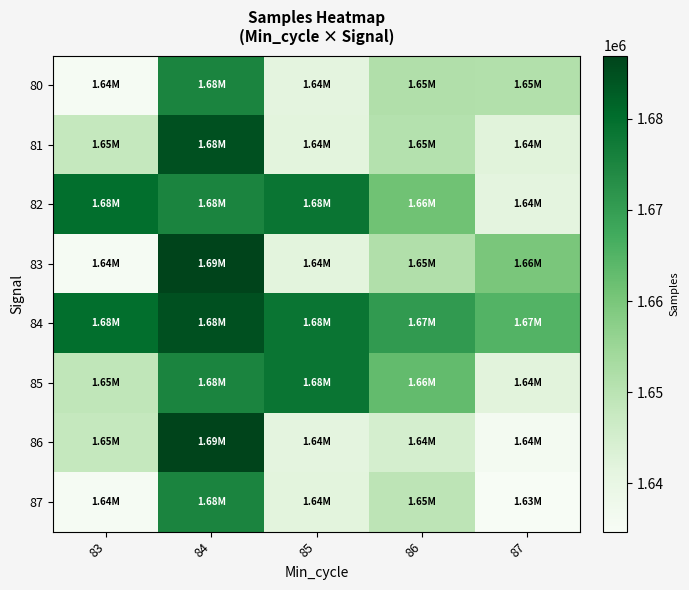

Which series has the largest total across all categories?

84